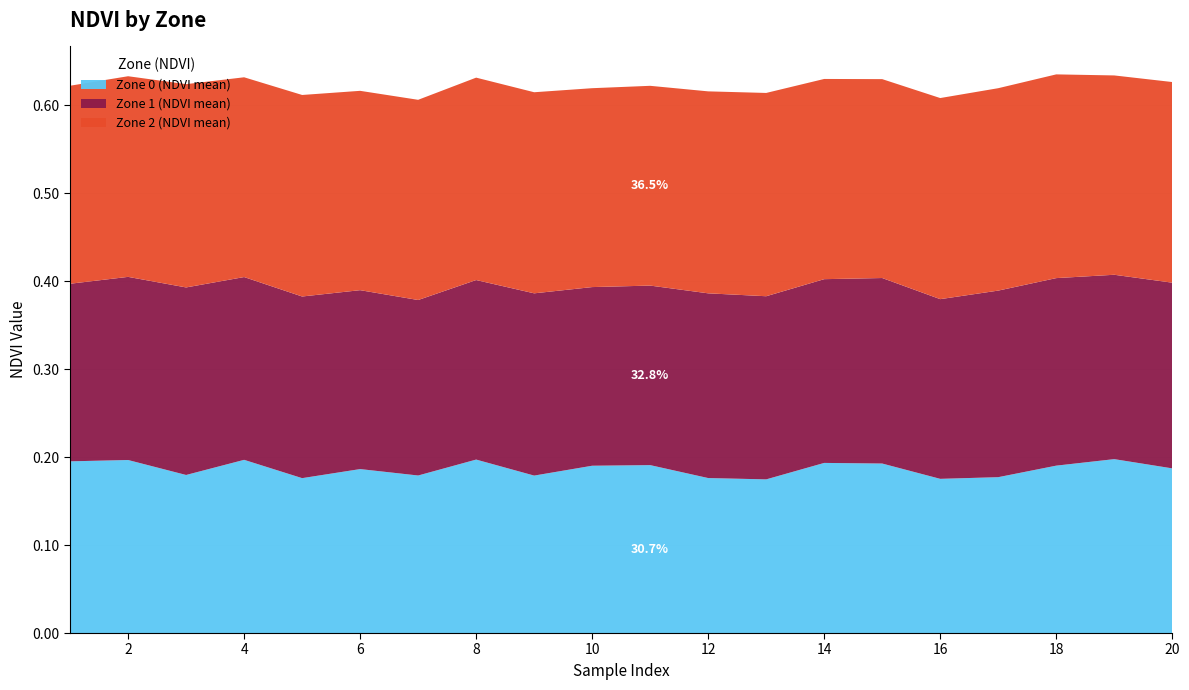

Reading left to right, list all the values displayed in this chart.

Zone 0 (NDVI mean): 1=0.2	2=0.2	3=0.2	4=0.2	5=0.2	6=0.2	7=0.2	8=0.2	9=0.2	10=0.2	11=0.2	12=0.2	13=0.2	14=0.2	15=0.2	16=0.2	17=0.2	18=0.2	19=0.2	20=0.2
Zone 1 (NDVI mean): 1=0.2	2=0.2	3=0.2	4=0.2	5=0.2	6=0.2	7=0.2	8=0.2	9=0.2	10=0.2	11=0.2	12=0.2	13=0.2	14=0.2	15=0.2	16=0.2	17=0.2	18=0.2	19=0.2	20=0.2
Zone 2 (NDVI mean): 1=0.2	2=0.2	3=0.2	4=0.2	5=0.2	6=0.2	7=0.2	8=0.2	9=0.2	10=0.2	11=0.2	12=0.2	13=0.2	14=0.2	15=0.2	16=0.2	17=0.2	18=0.2	19=0.2	20=0.2